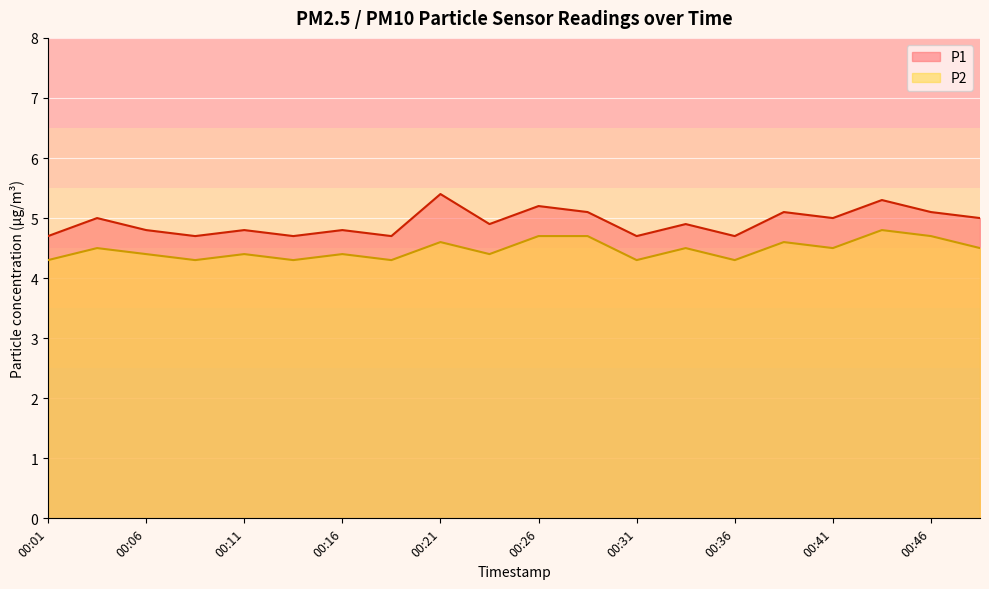

How many interior local valleys does the P2 series have?

7